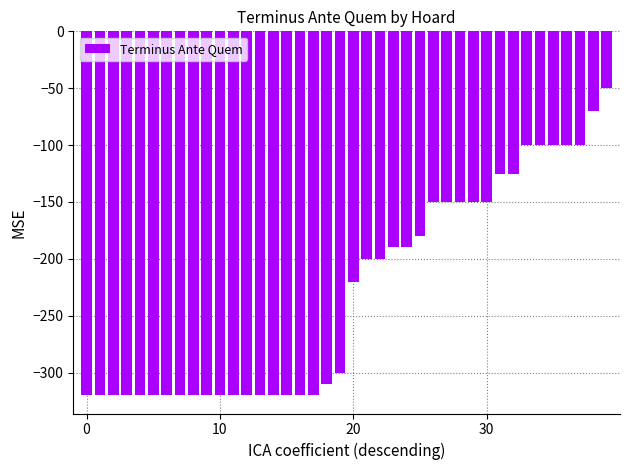

What is the value of the 21st bar from the left?

-220